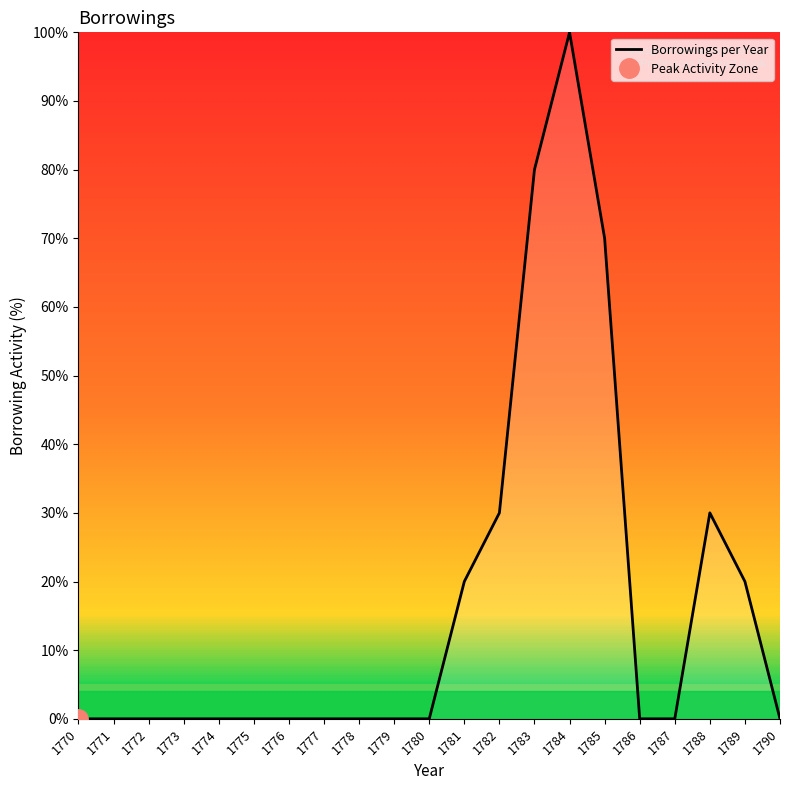

Read the value at 1785.

70